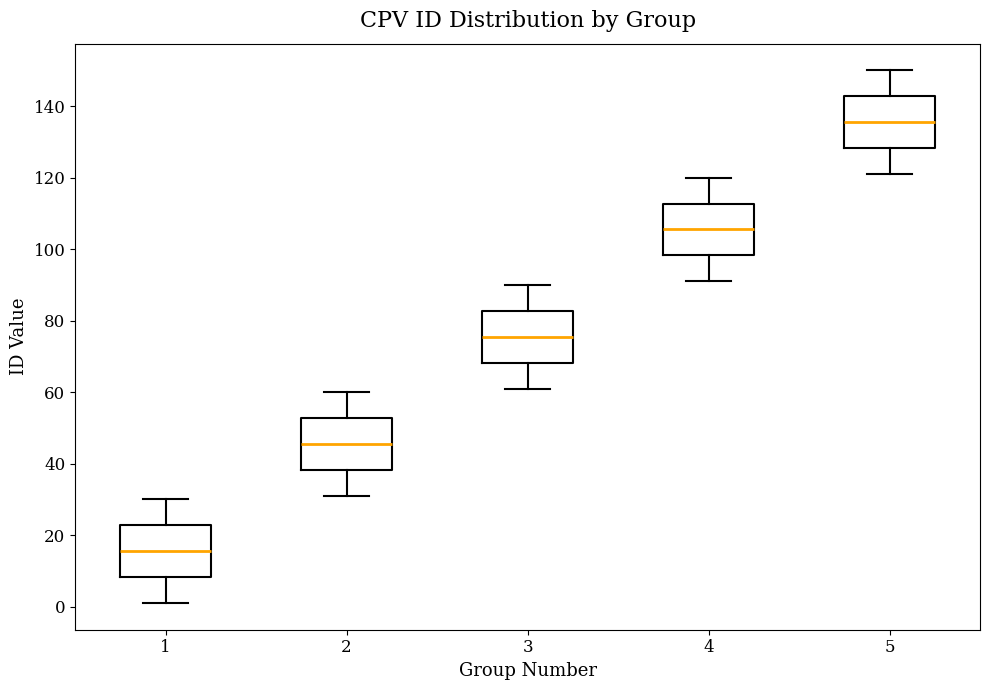

Reading left to right, read every box against the y-axis: the position of its median line, the range the box covers, and the ends of its whiskers. The values are not printed on the chart, so give them approximately, as read against the axis.

1: median 16, box 8 to 22, whiskers 2 to 30
2: median 46, box 38 to 52, whiskers 32 to 60
3: median 76, box 68 to 82, whiskers 62 to 90
4: median 106, box 98 to 112, whiskers 92 to 120
5: median 136, box 128 to 142, whiskers 122 to 150